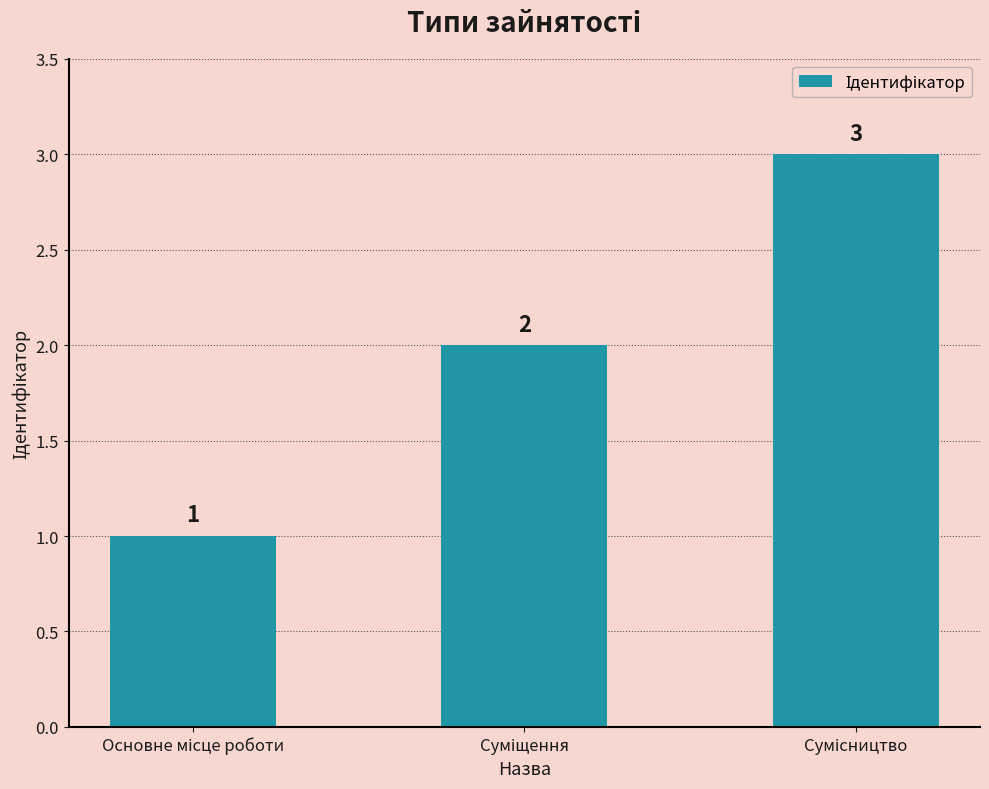

What is the maximum value shown in the chart?

3